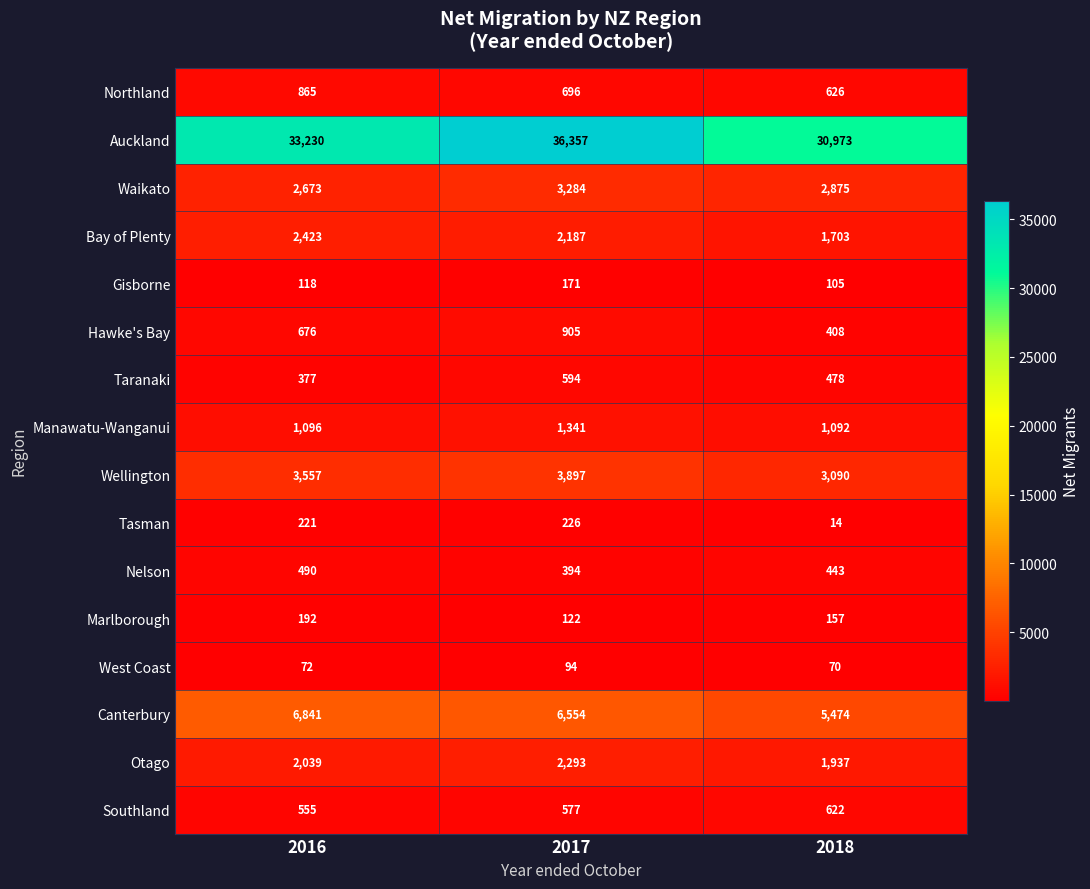

How many Otago values are between 1937 and 2293?

3